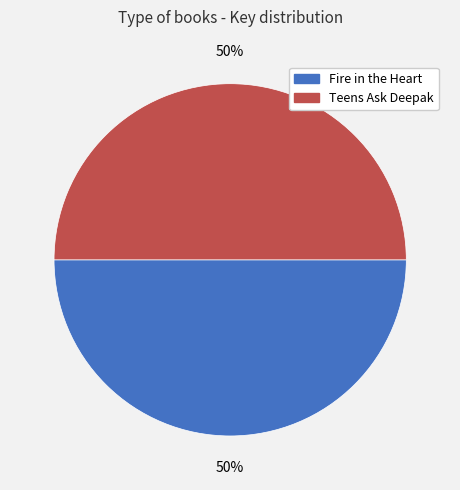

True or false: Fire in the Heart accounts for 43% of the total.

False